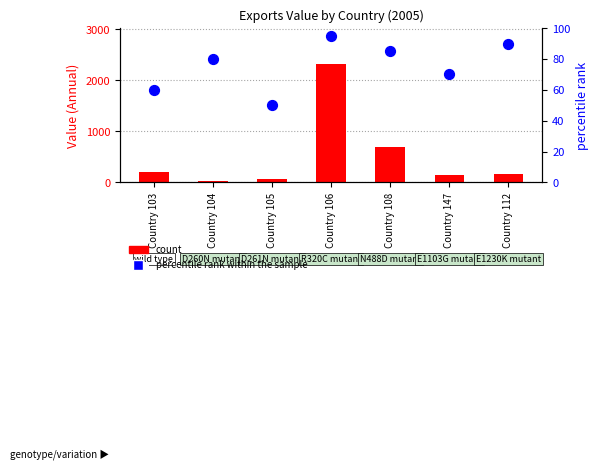

What is the total value across all series at Country 106?

2421.7